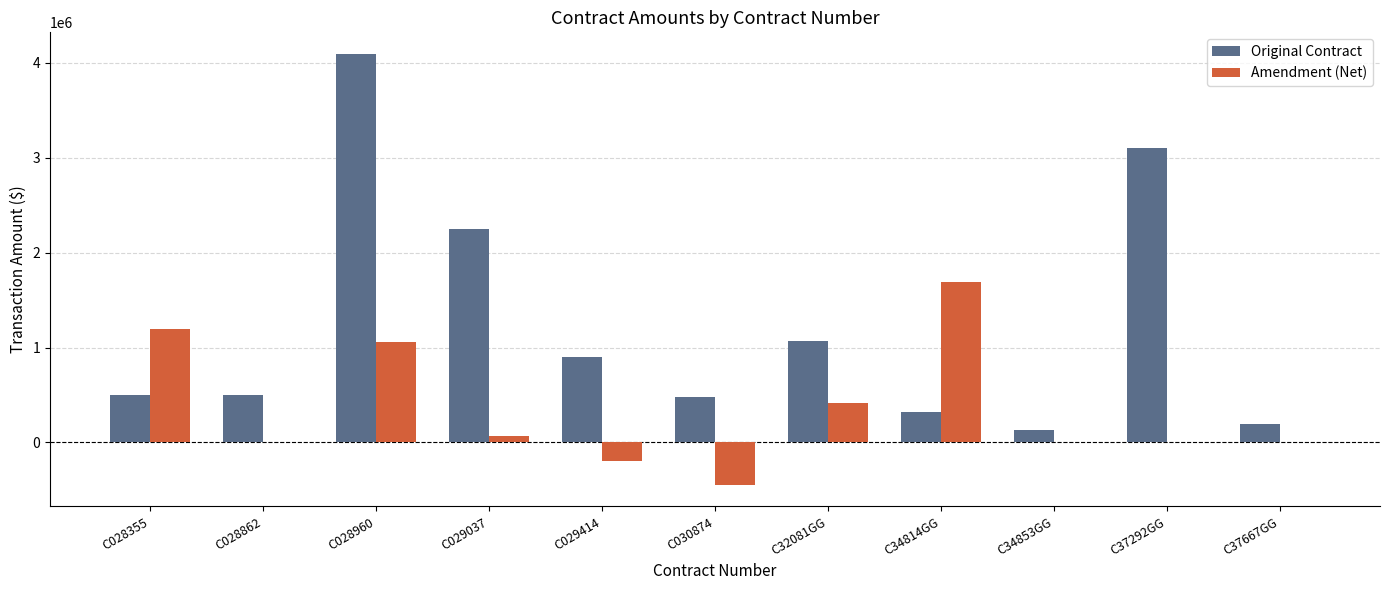

Is it true that Original Contract equals 1066745.0 at C32081GG?

True